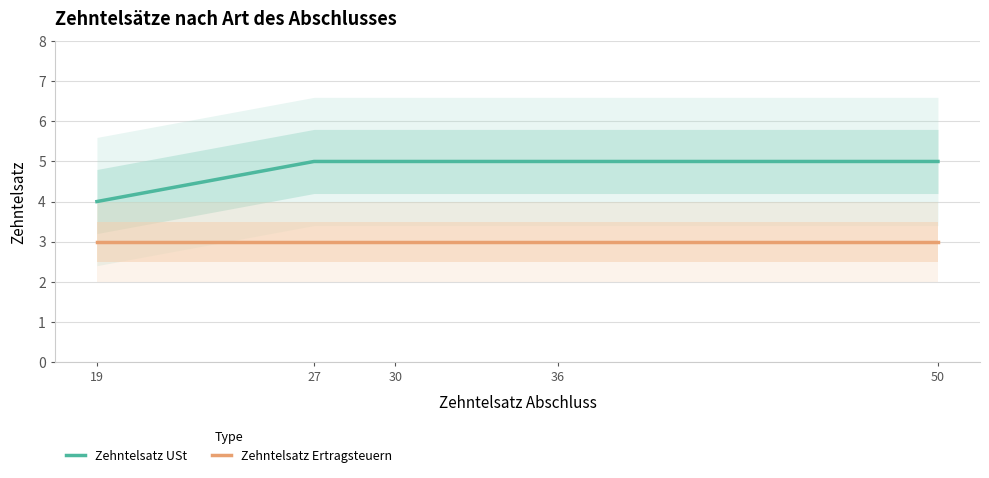

What is the sum of the Zehntelsatz USt values at 36 and 30?

10